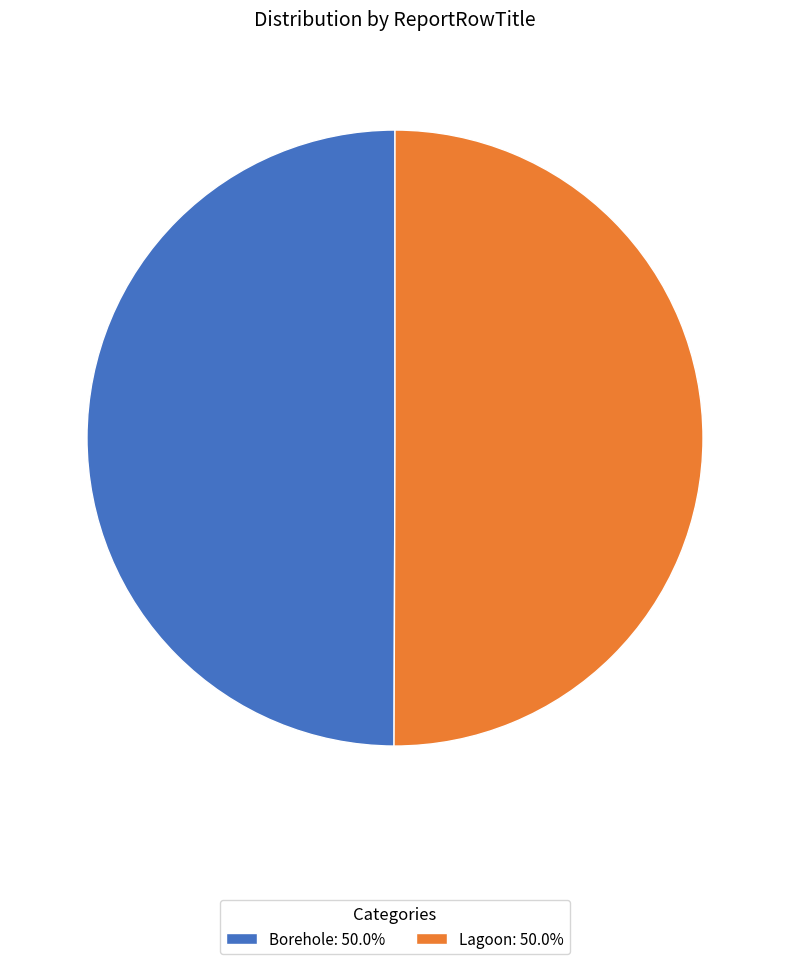

Combined, do Lagoon: 50.0% and Borehole: 50.0% account for over 50%?

Yes